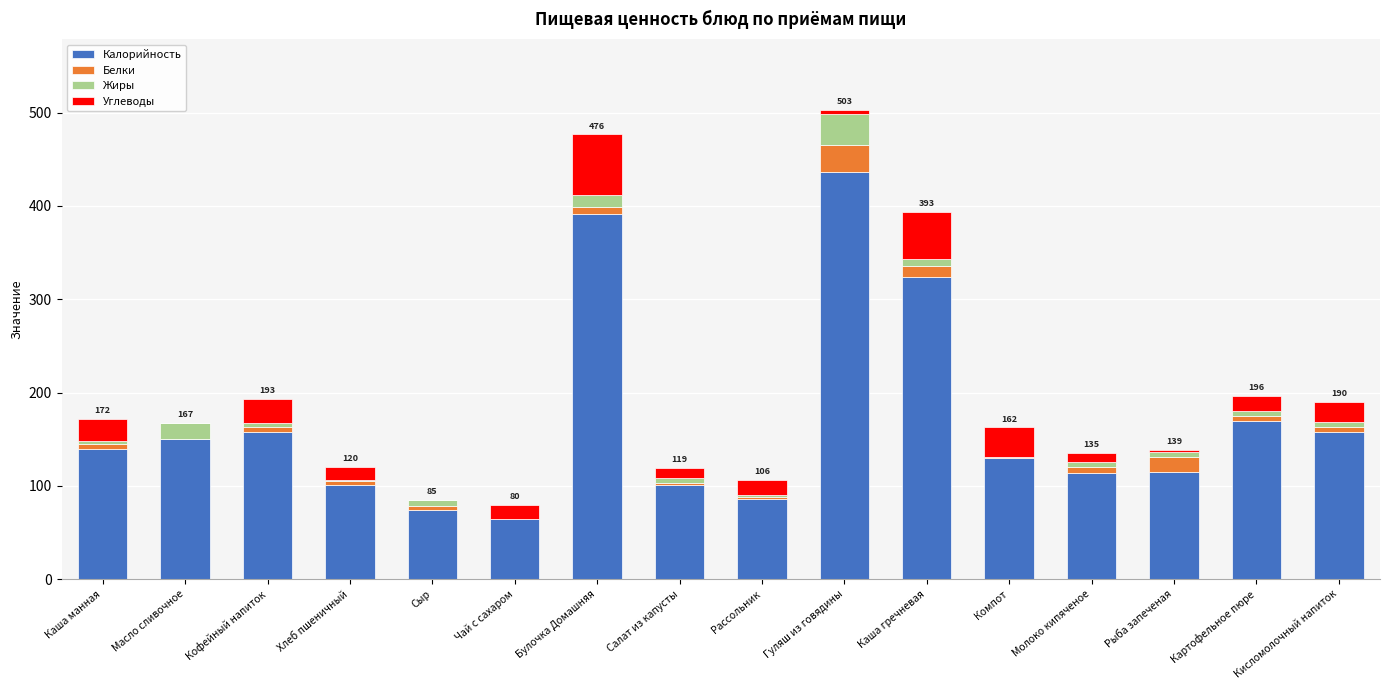

Which category has the highest value in the Калорийность series?

Гуляш из говядины